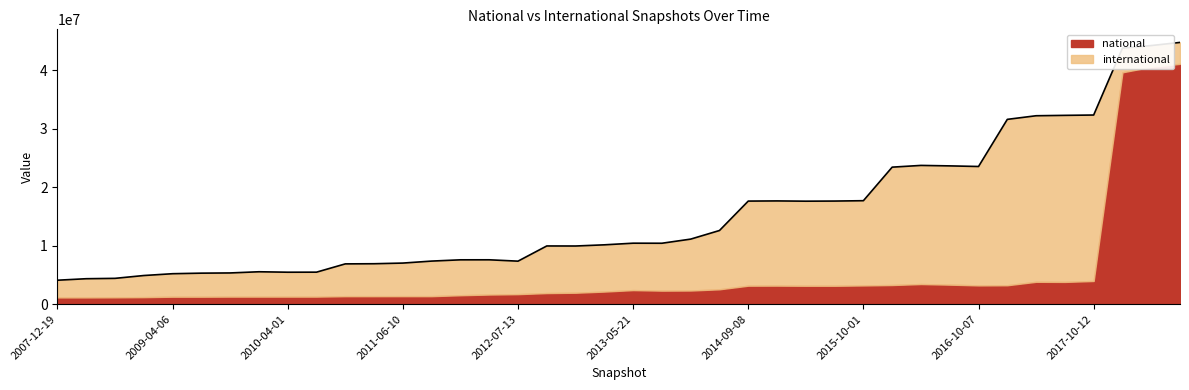

After their last crossing, which series has the higher values: national or international?

national